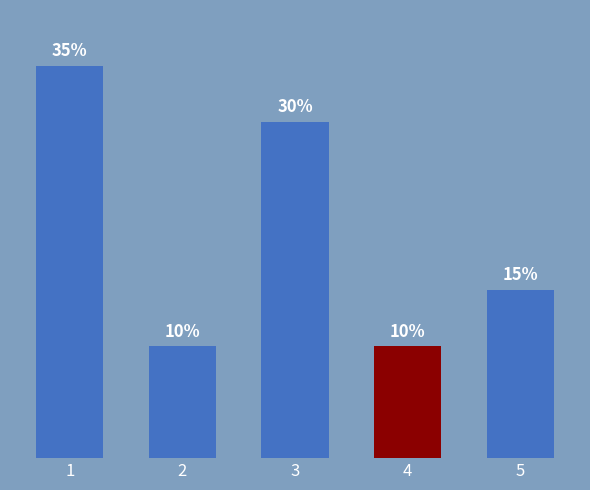

Are the bars horizontal?

No